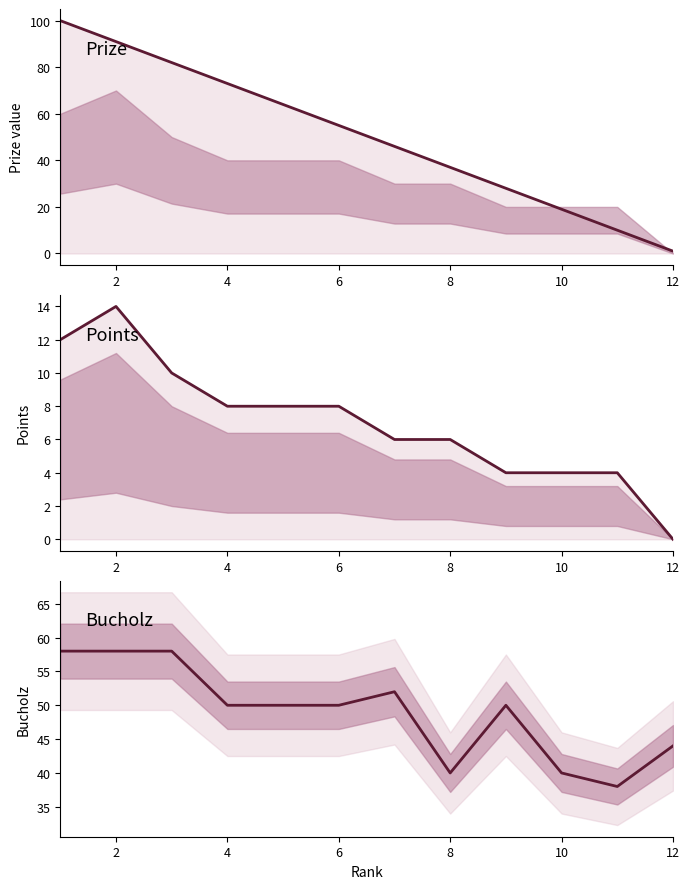

The Prize series shows 19 at 8. True or false?

False